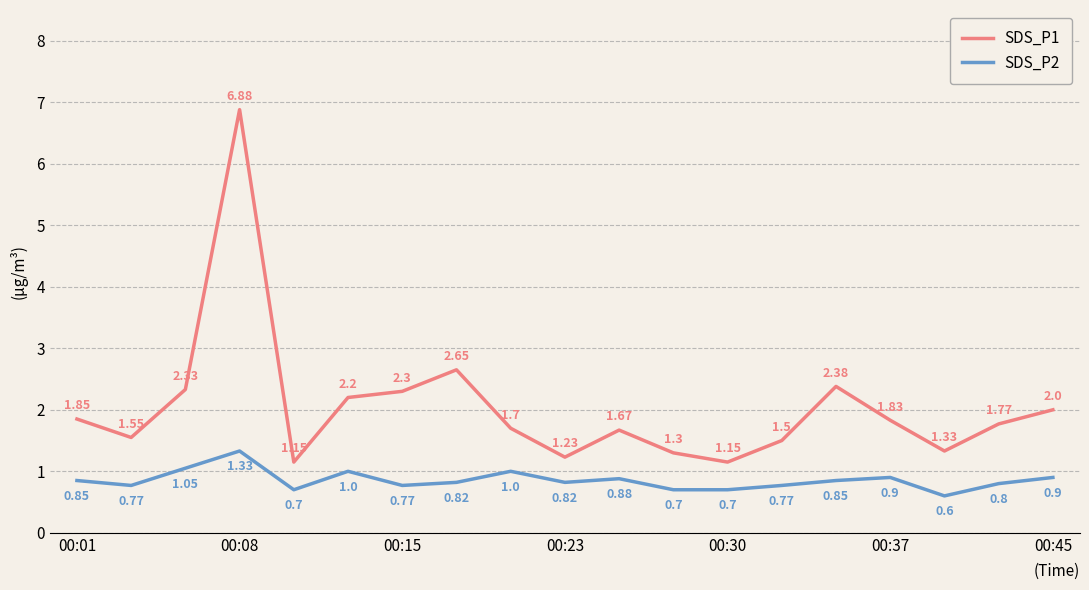

What are all the series names shown in the legend?

SDS_P1, SDS_P2